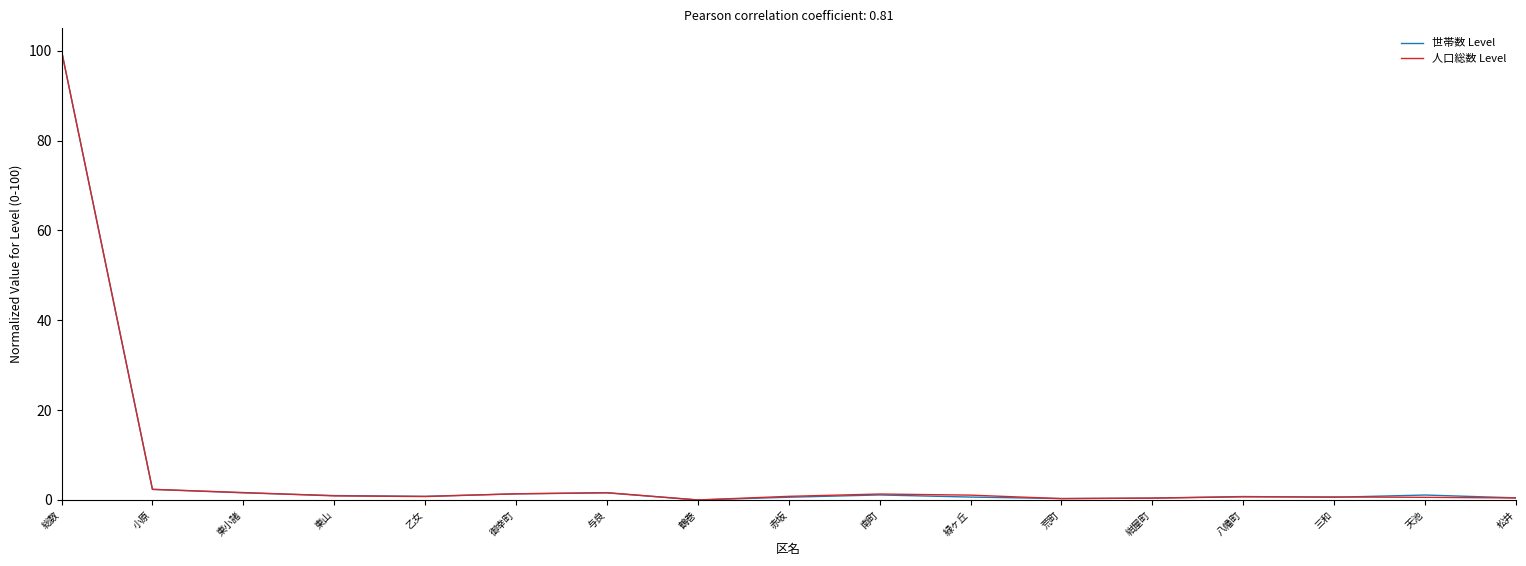

Which category has the highest value across all series?

総数